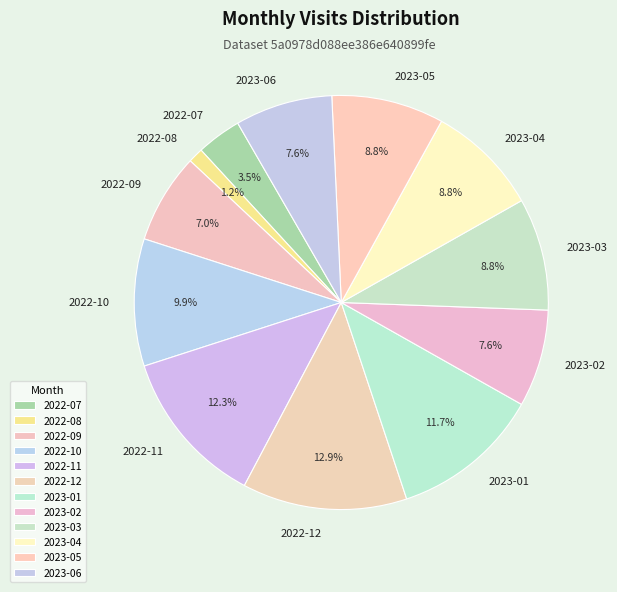

To the nearest percent, what is the difference between the largest and smallest slice percentages?

12%